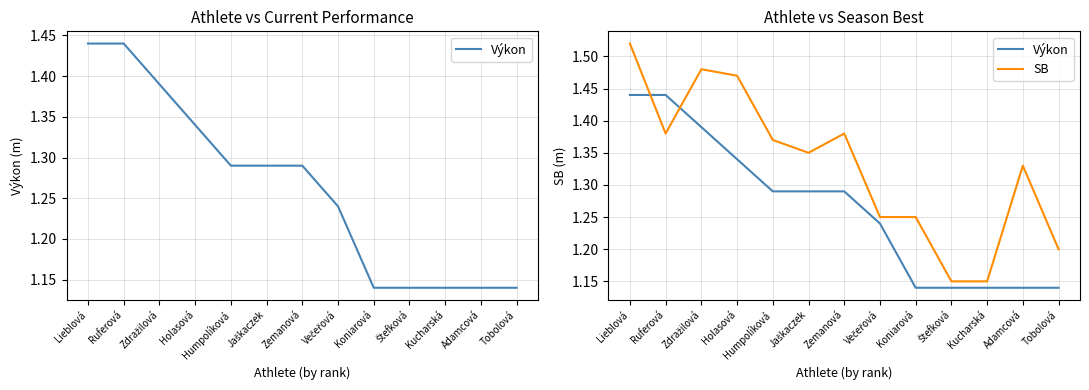

What position from the left is Lieblová?

1